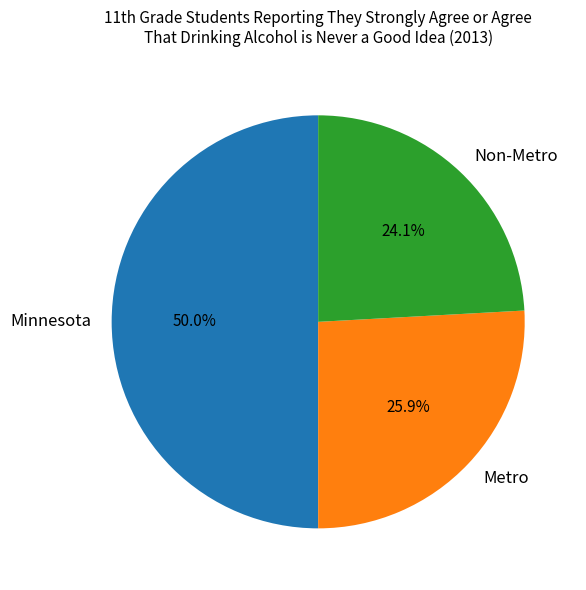

To the nearest percent, what portion does Minnesota represent?

50%